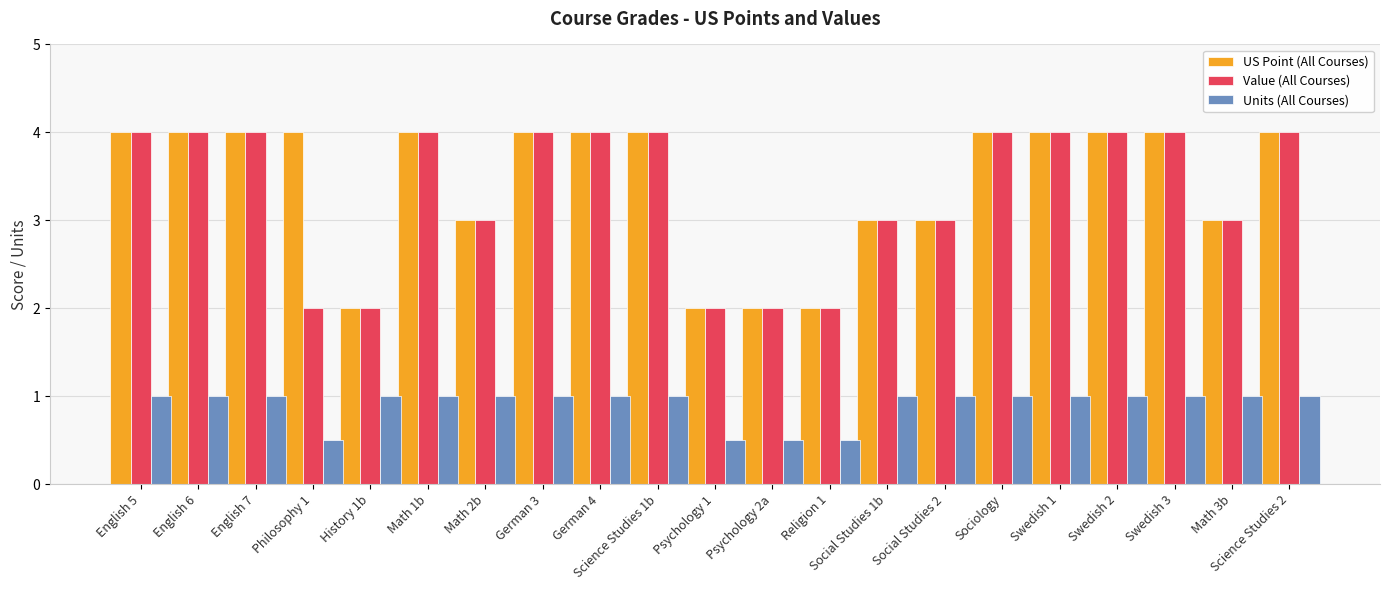

What is the sum of all Value (All Courses) values?

70.0